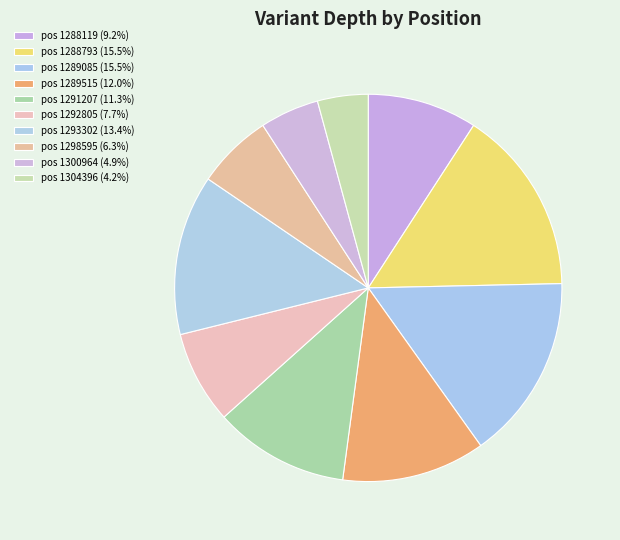

How many slices are in this pie chart?

10